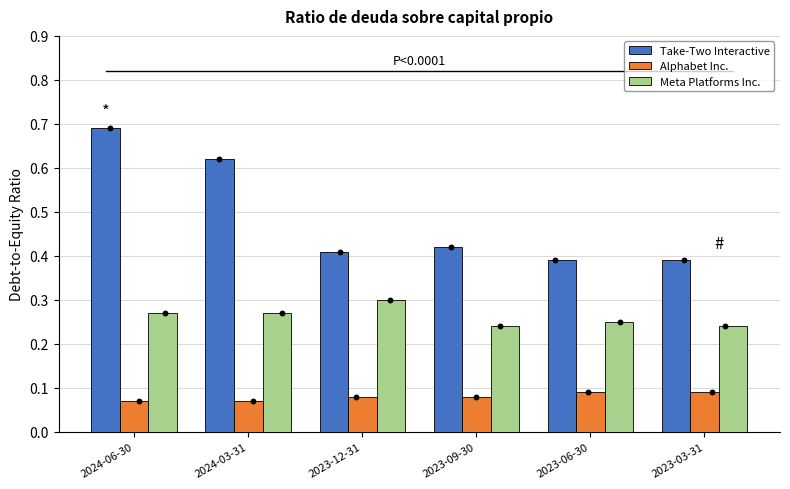

Which series has the largest total across all categories?

Take-Two Interactive